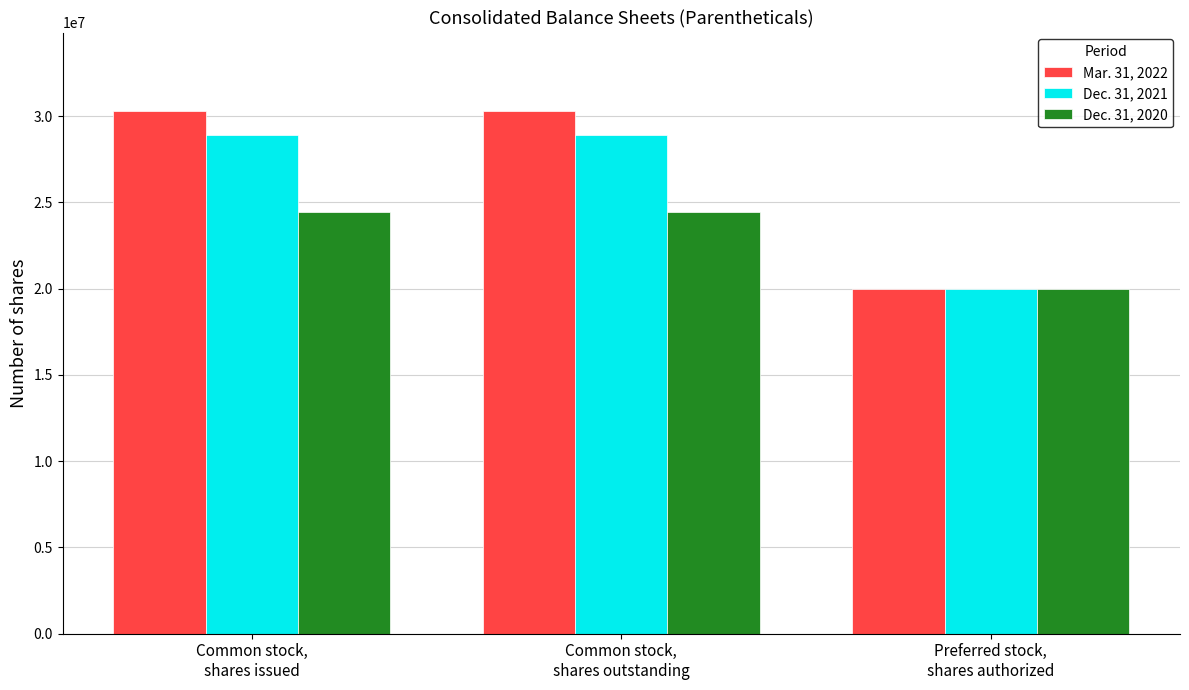

Reading left to right, transcribe all the data shown in this chart.

Mar. 31, 2022: Common stock,
shares issued=30307329	Common stock,
shares outstanding=30307329	Preferred stock,
shares authorized=20000000
Dec. 31, 2021: Common stock,
shares issued=28926322	Common stock,
shares outstanding=28926322	Preferred stock,
shares authorized=20000000
Dec. 31, 2020: Common stock,
shares issued=24420526	Common stock,
shares outstanding=24420526	Preferred stock,
shares authorized=20000000